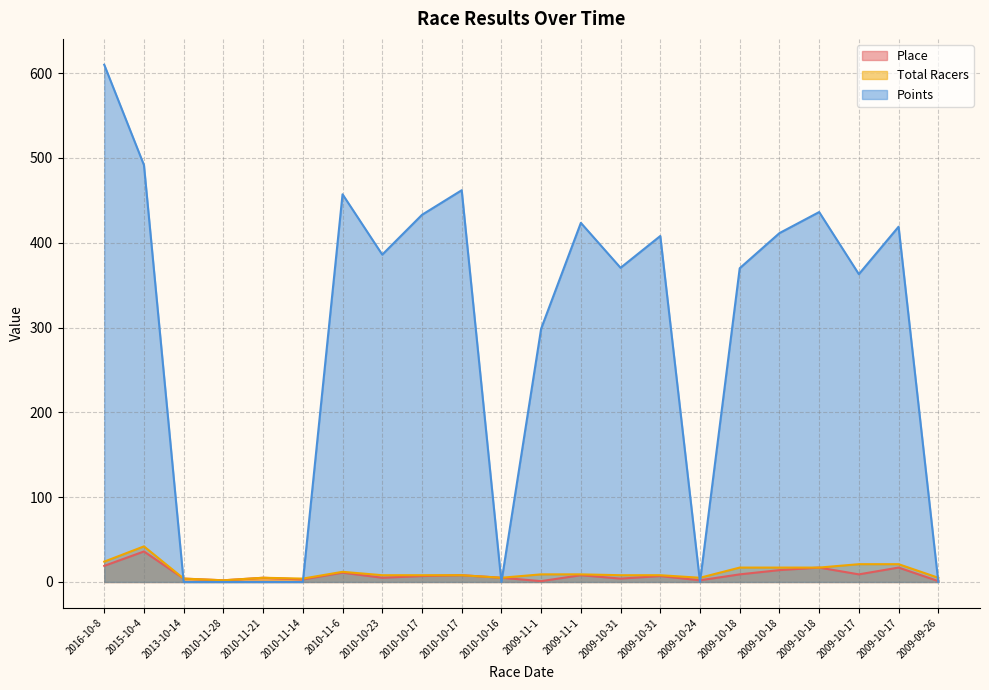

Which label corresponds to the smallest value in the chart?

2013-10-14